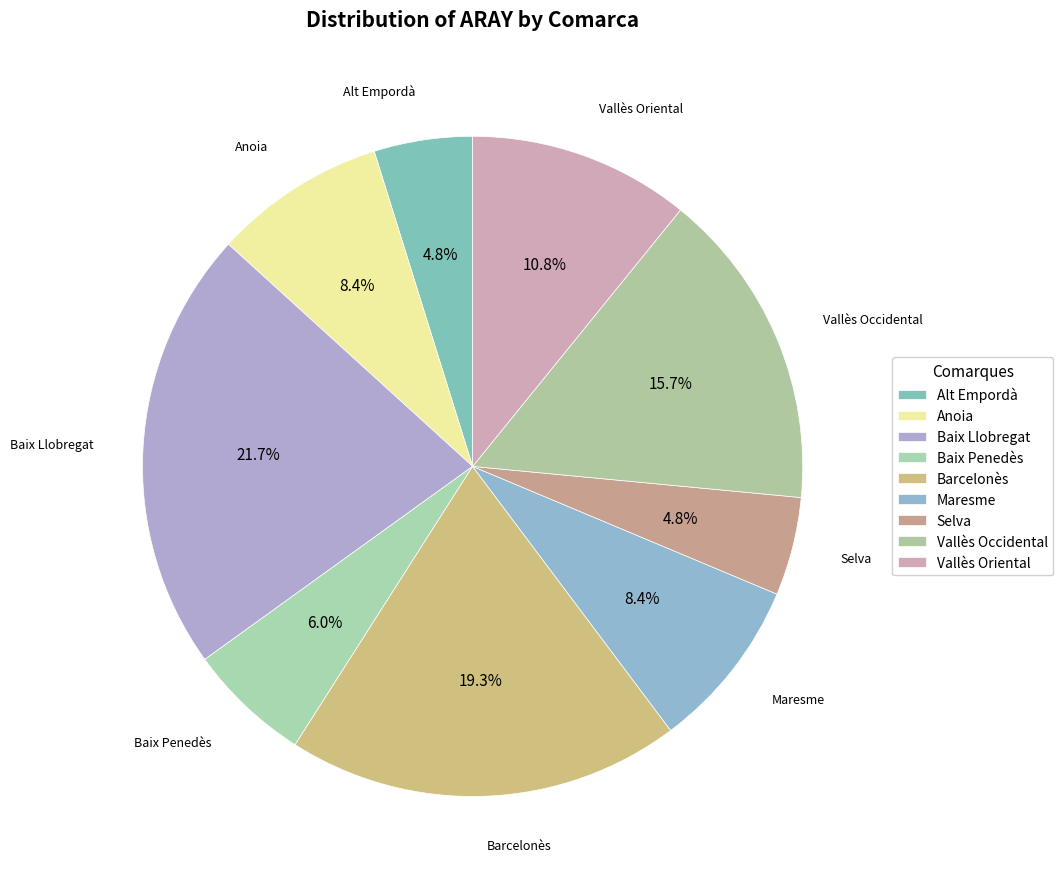

What is the largest slice in the pie chart?

Baix Llobregat